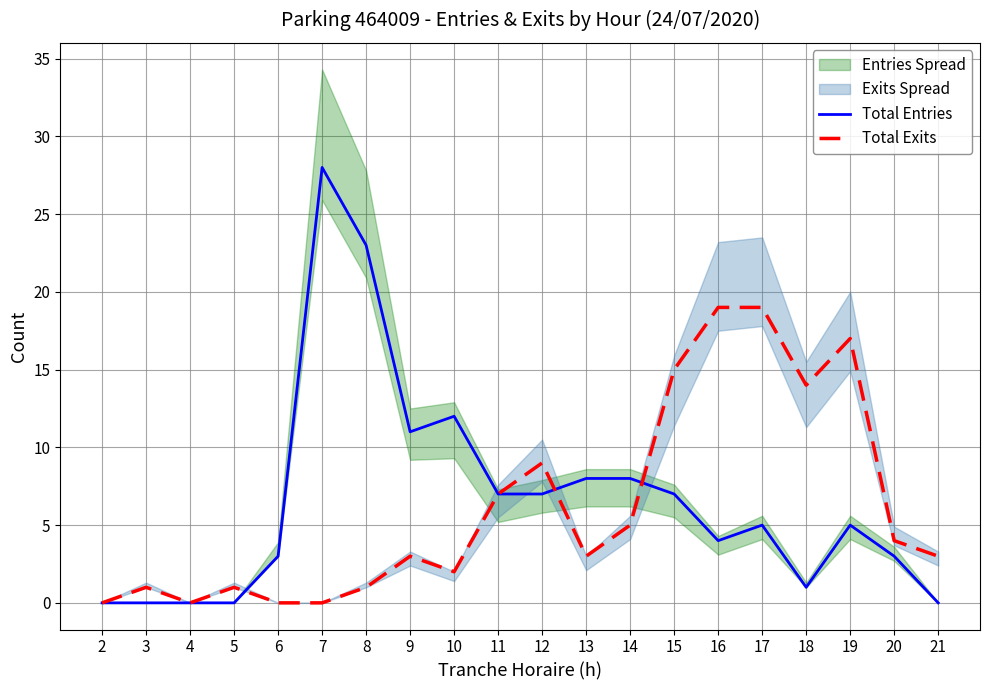

What is the value of the Total Exits point at the 19th from the left?

4